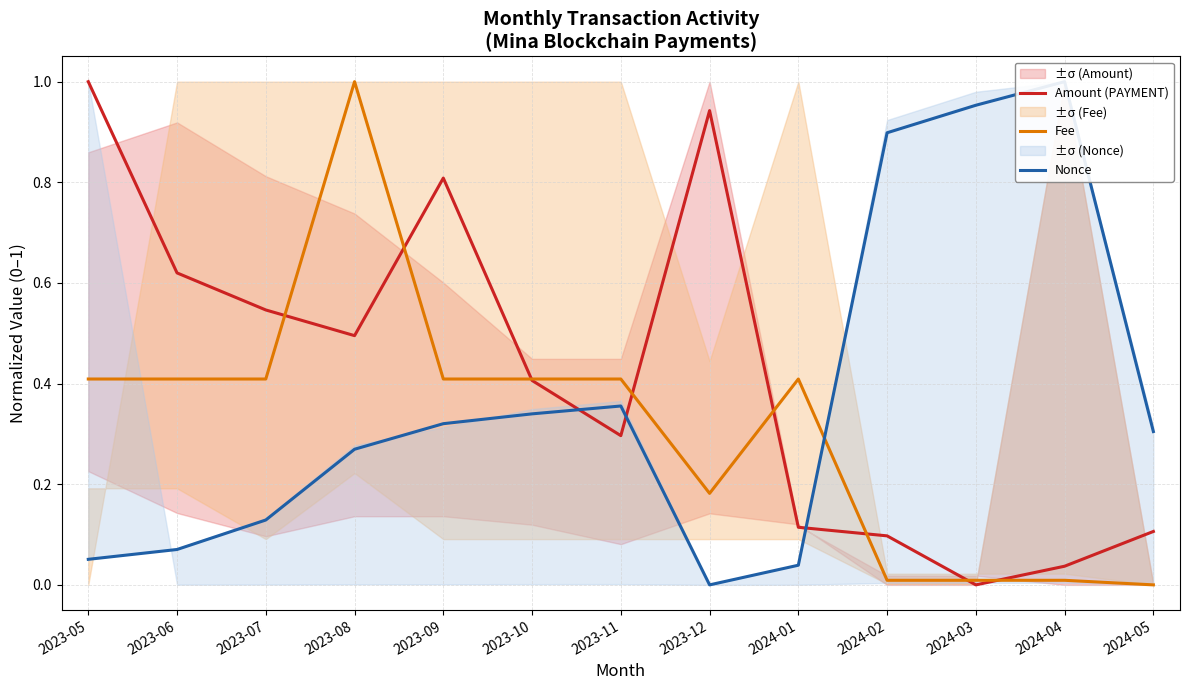

What is the value of the Fee point at the 8th from the left?

0.2